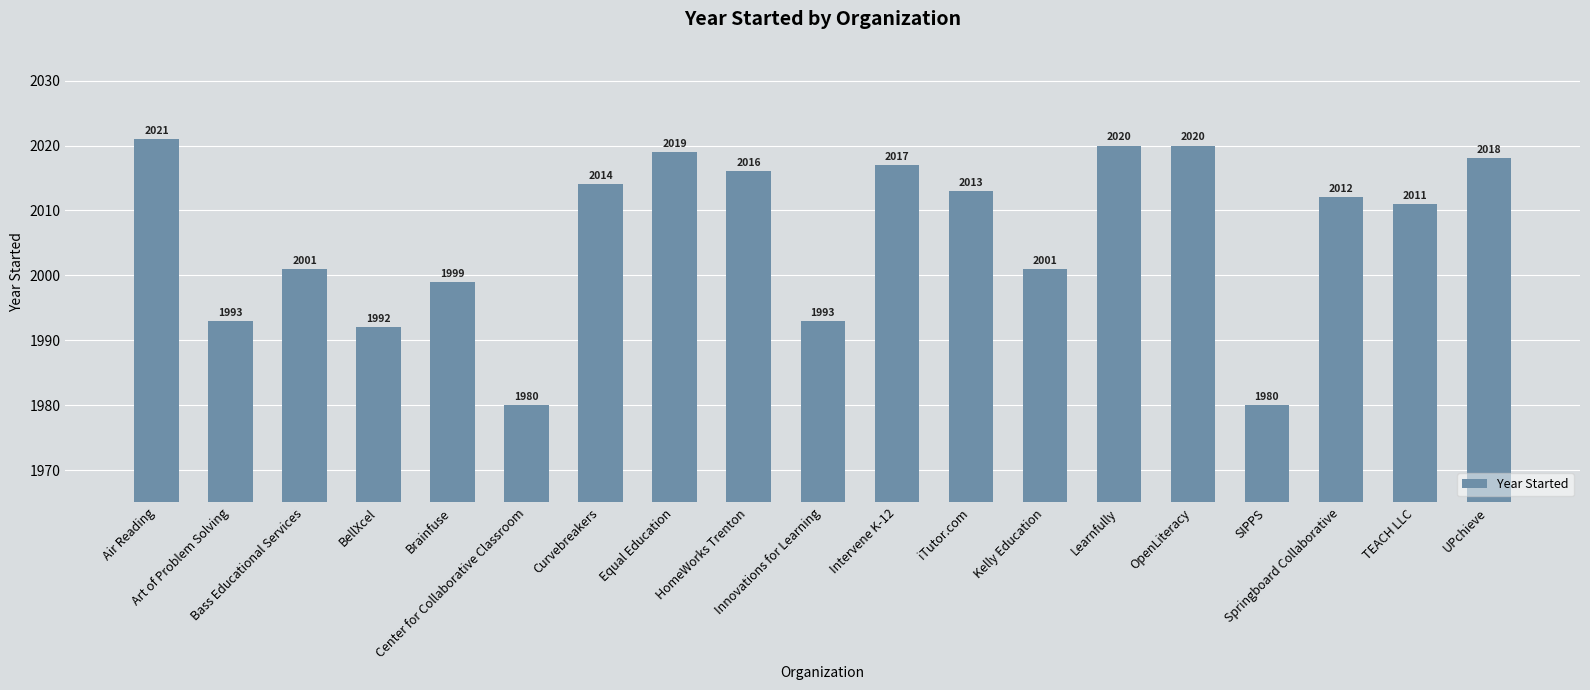

What is the maximum value shown in the chart?

2021